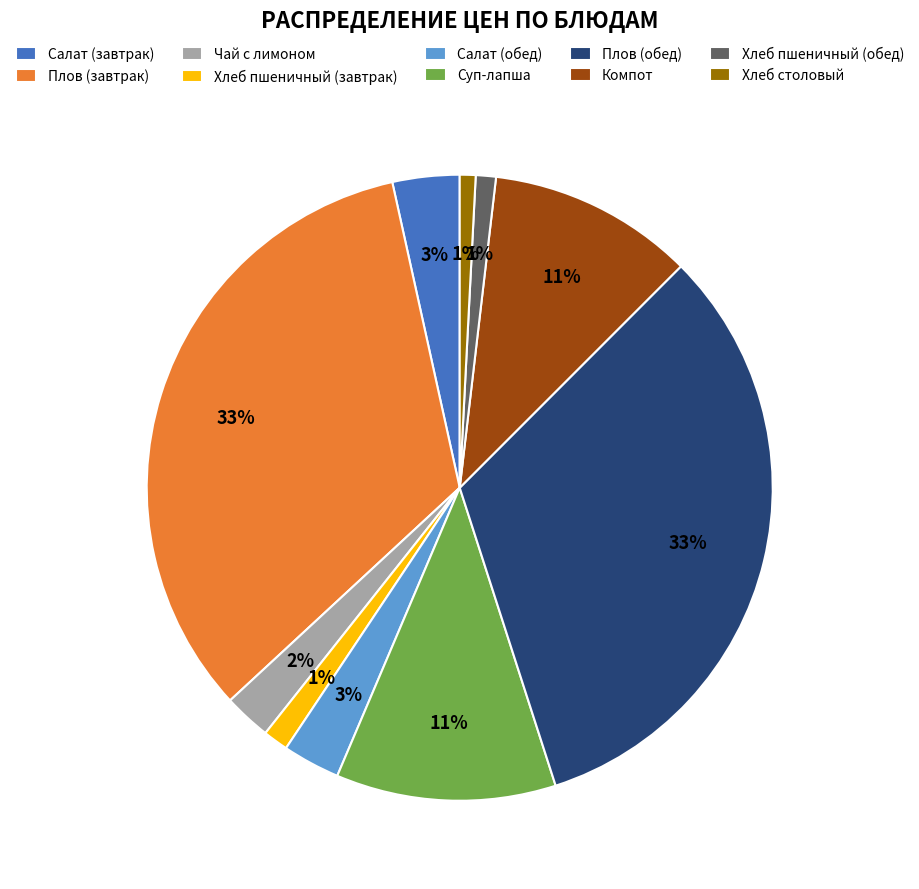

Is there a majority slice in this chart?

No